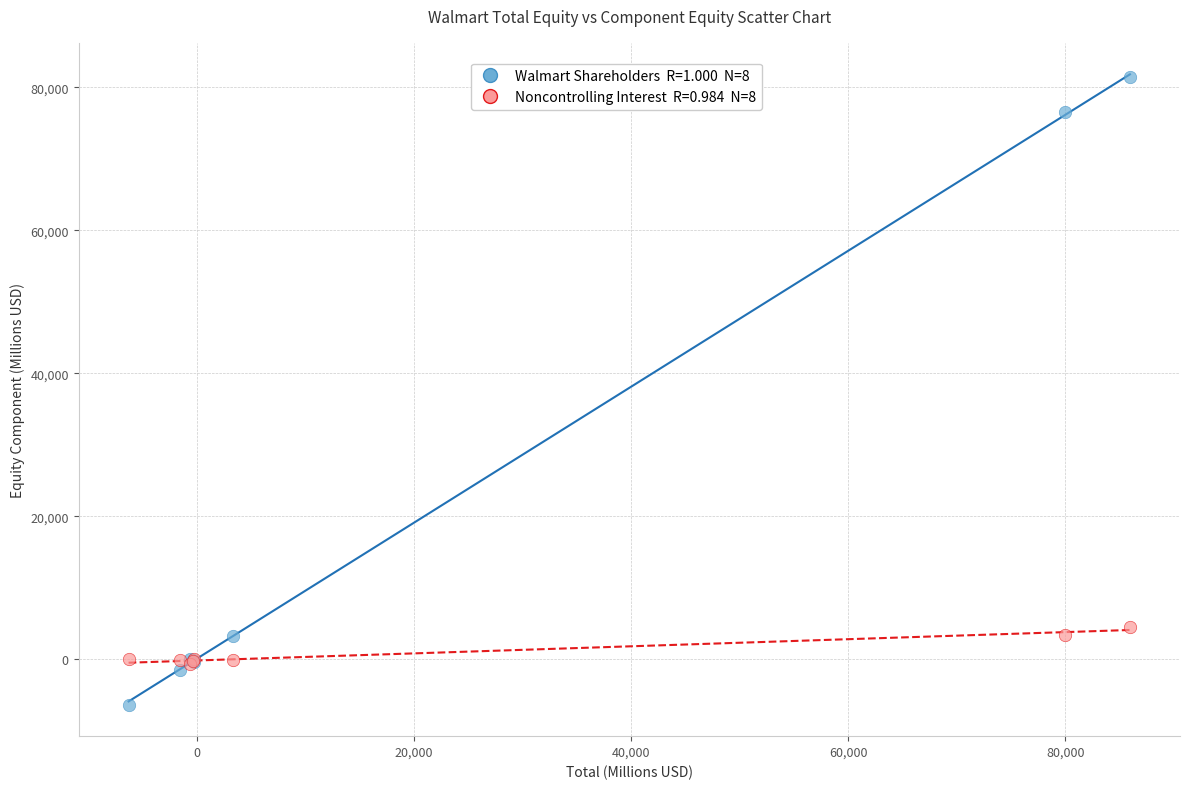

Across all series, what Y value is closest to 37540?

4543